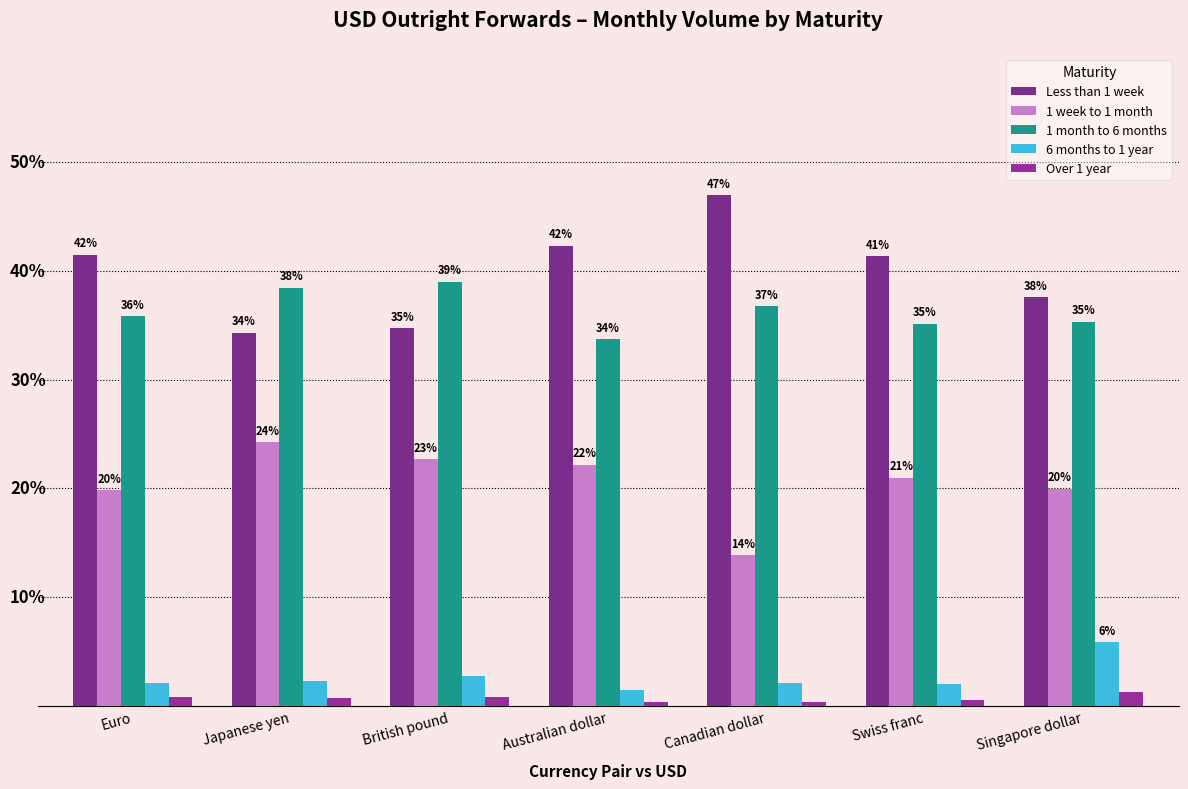

What is the lowest value of the Over 1 year series?

0.3